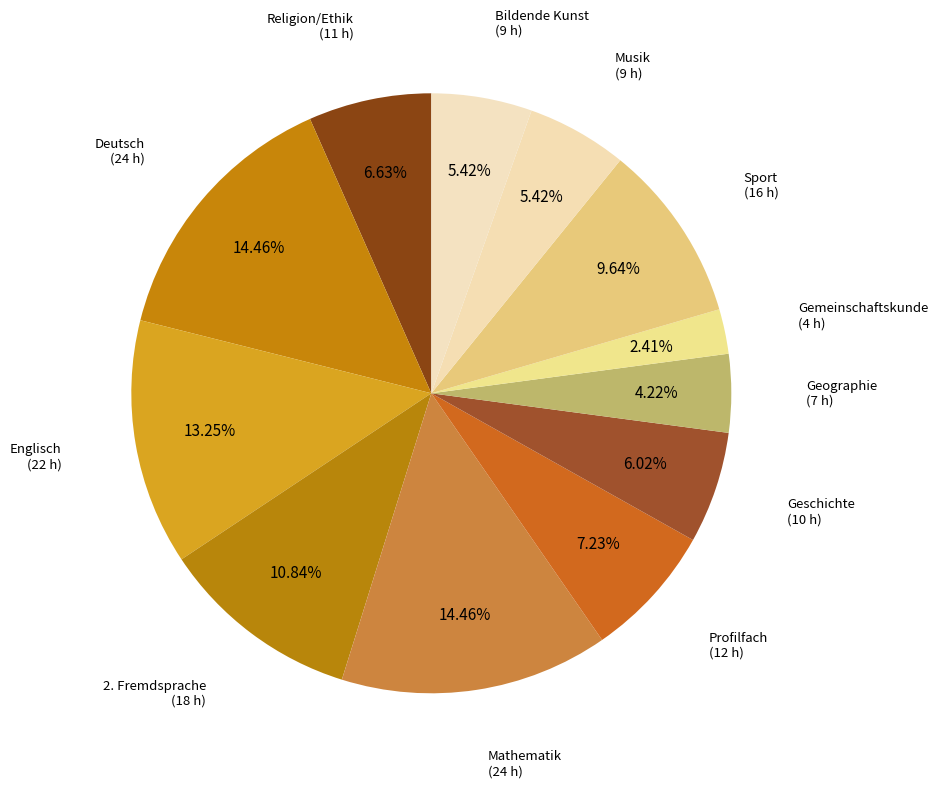

Is Gemeinschaftskunde the majority of the pie?

No